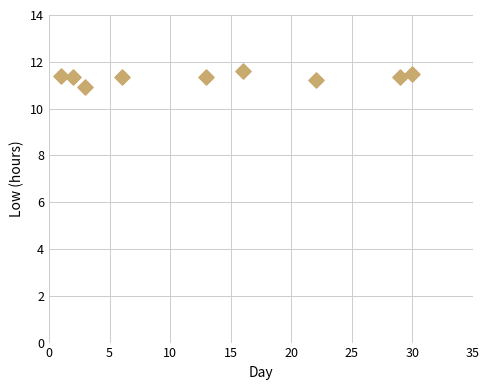

What is the average X value?

13.6